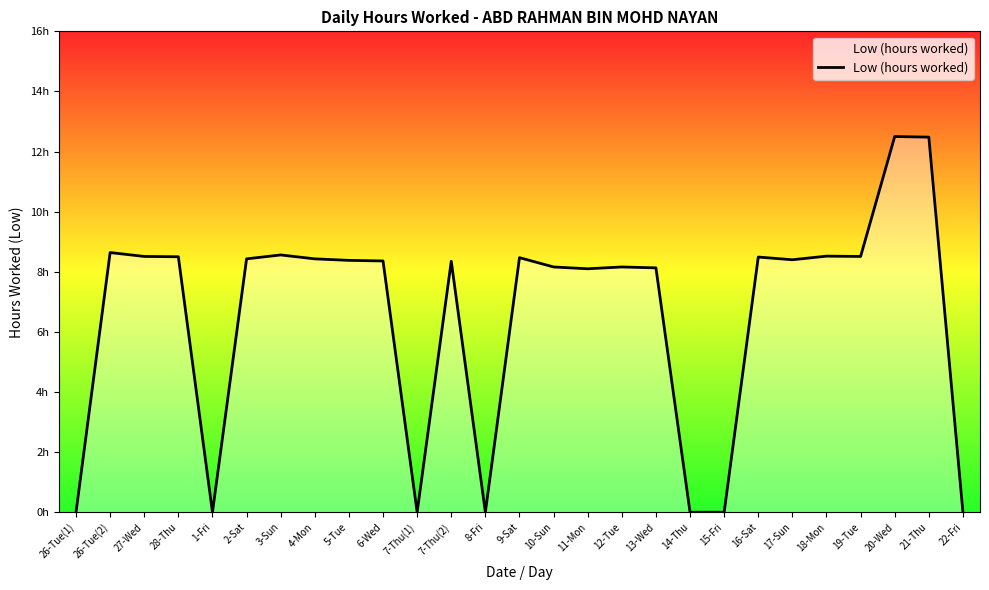

List the labels in order of value, smallest first.

26-Tue(1), 1-Fri, 7-Thu(1), 8-Fri, 14-Thu, 15-Fri, 22-Fri, 11-Mon, 13-Wed, 10-Sun, 12-Tue, 7-Thu(2), 6-Wed, 5-Tue, 17-Sun, 2-Sat, 4-Mon, 9-Sat, 16-Sat, 28-Thu, 27-Wed, 19-Tue, 18-Mon, 3-Sun, 26-Tue(2), 21-Thu, 20-Wed